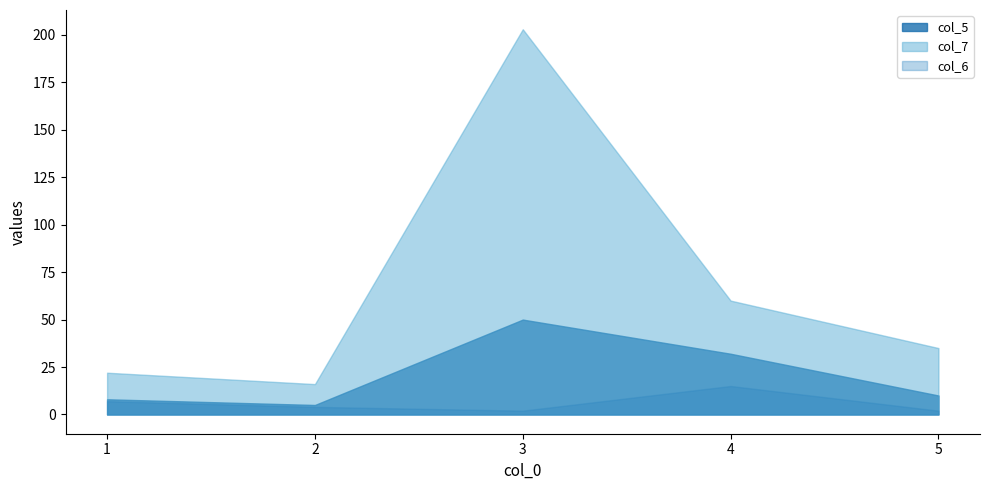

What is the value of the col_5 point at the 1st from the left?

8